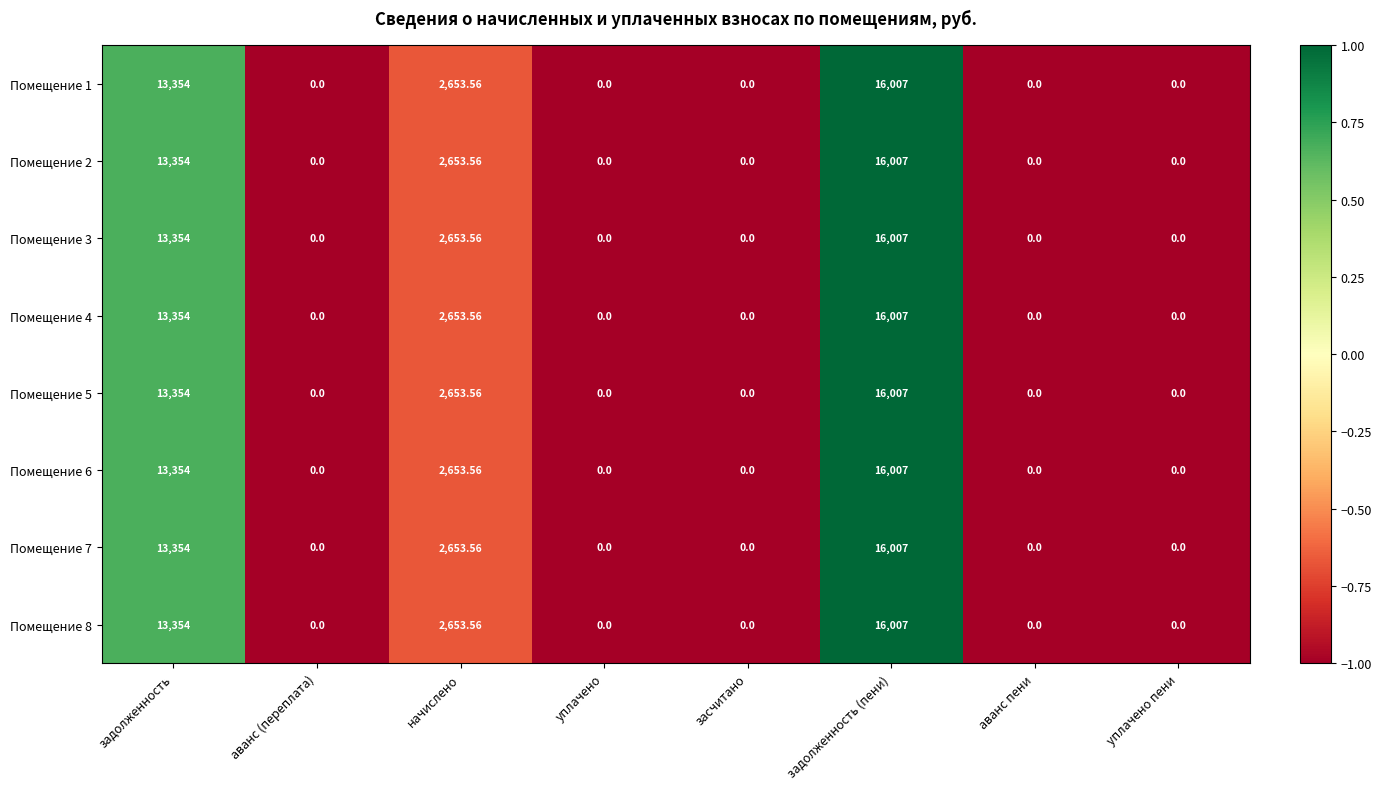

Which label corresponds to the largest value in the chart?

задолженность (пени)